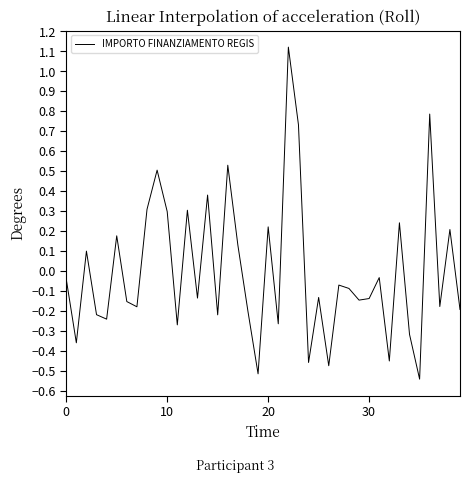

What is the difference between the maximum and minimum values?

1.7